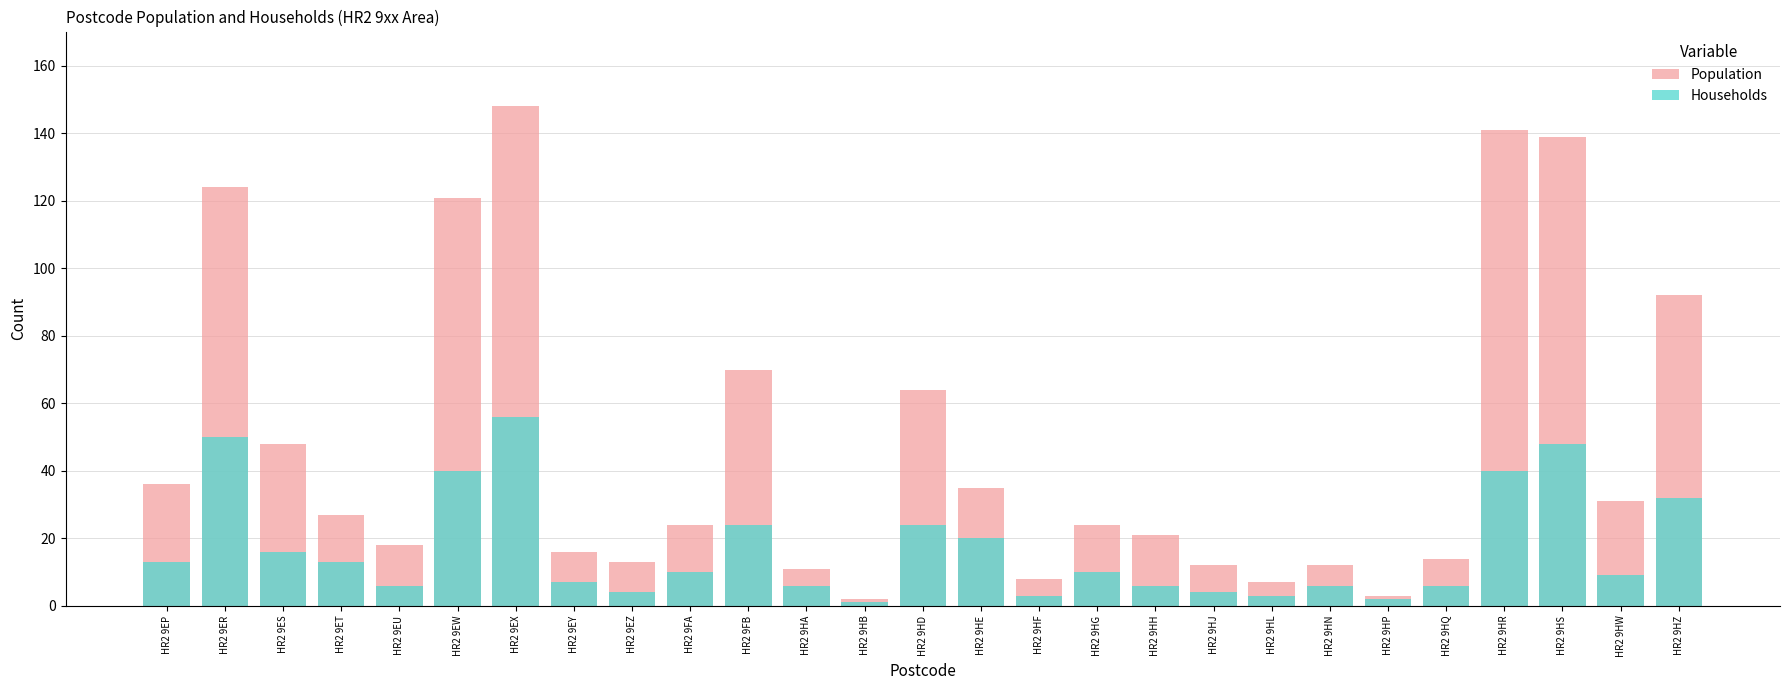

Is the value of Households at HR2 9HH greater than the value of Population at HR2 9EZ?

No